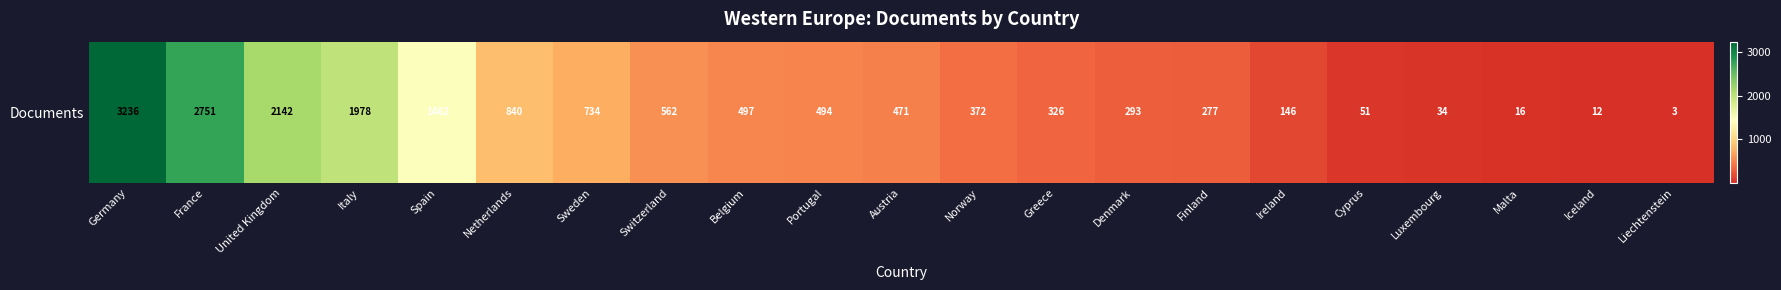

What is the sum of all values?

16697